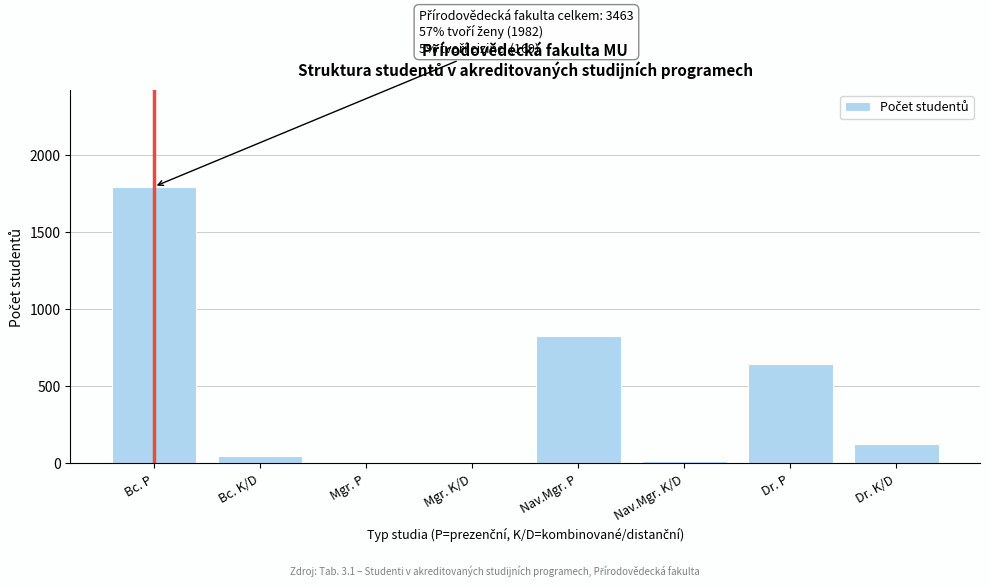

Reading left to right, extract all data points from this chart.

Bc. P=1797	Bc. K/D=49	Mgr. P=0	Mgr. K/D=0	Nav.Mgr. P=827	Nav.Mgr. K/D=17	Dr. P=645	Dr. K/D=128